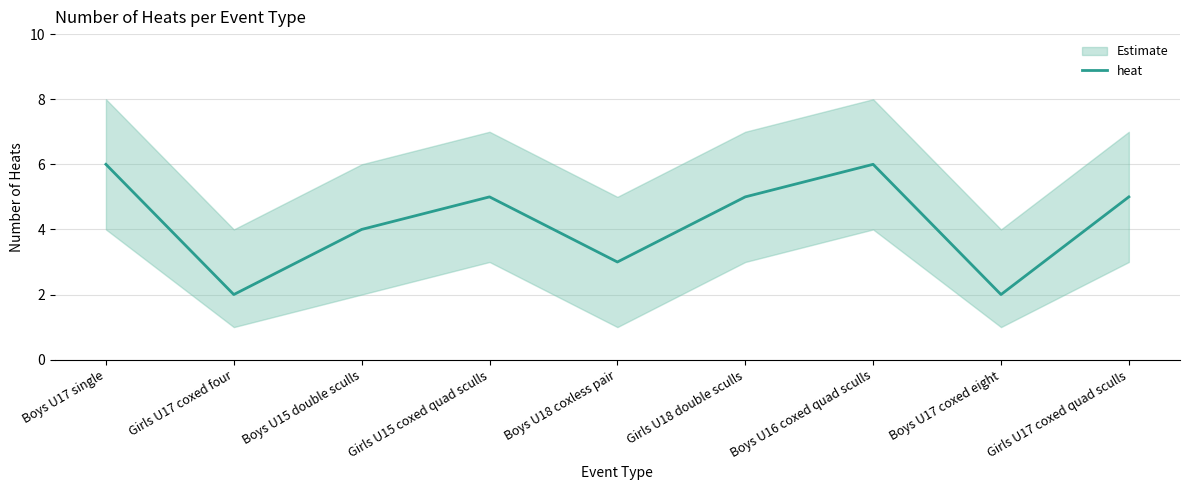

At which label is the value closest to 4?

Boys U15 double sculls